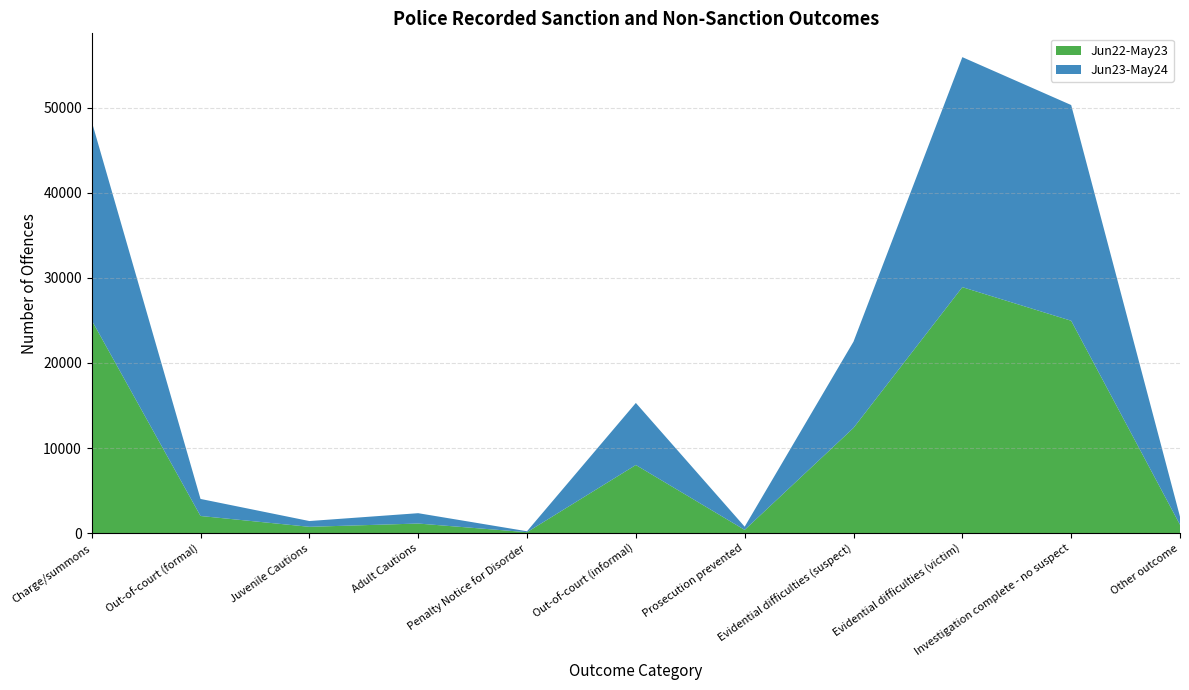

Reading left to right, what are all the values shown in this chart?

Jun22-May23: 25014	2030	759	1144	127	8019	398	12375	28902	24959	1001
Jun23-May24: 23356	2003	678	1215	110	7288	375	10130	27012	25332	942